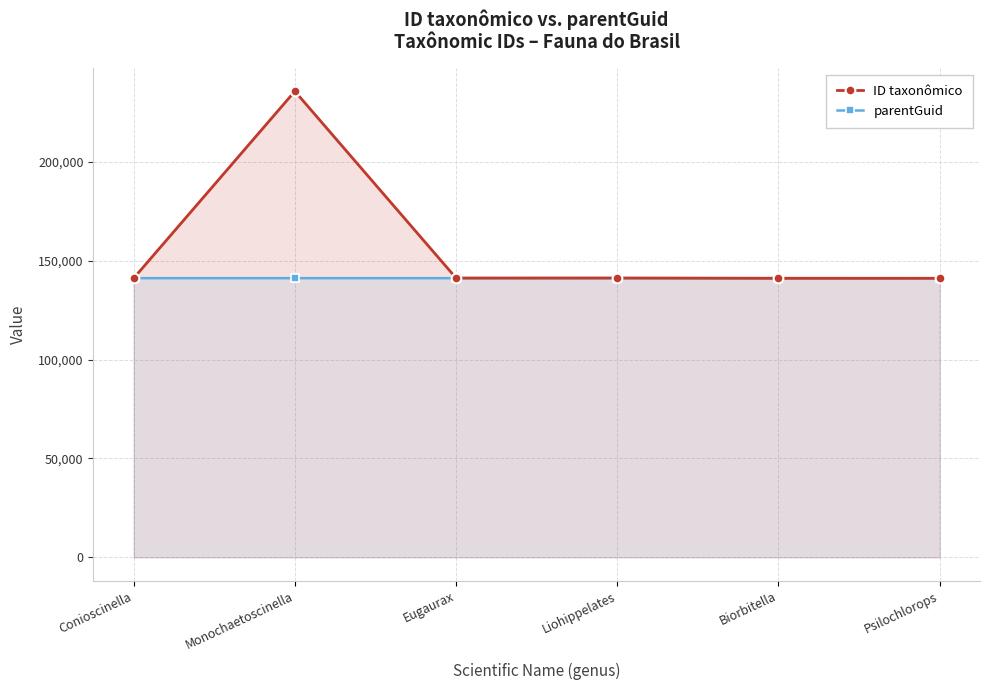

Which series has the largest range (max minus min)?

ID taxonômico